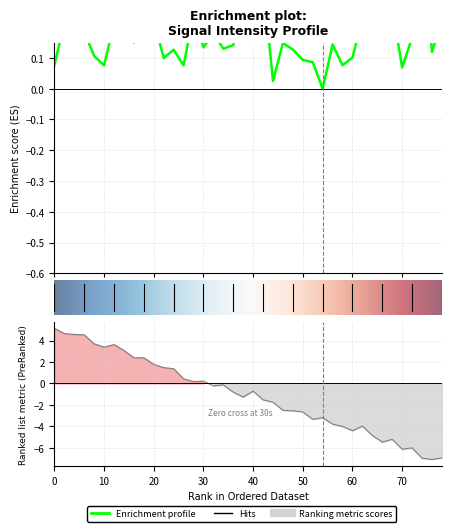

Does the chart have visible grid lines?

Yes